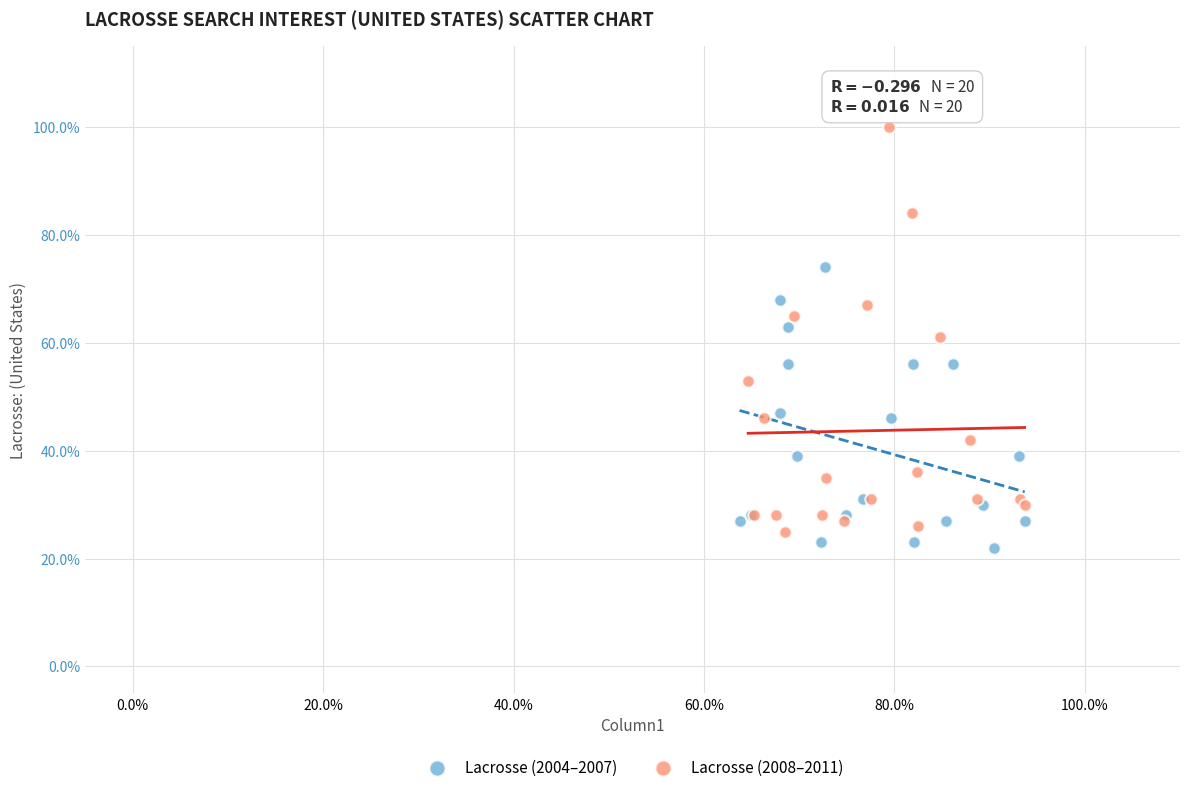

Which series reaches the minimum Y coordinate?

Lacrosse (2004–2007)